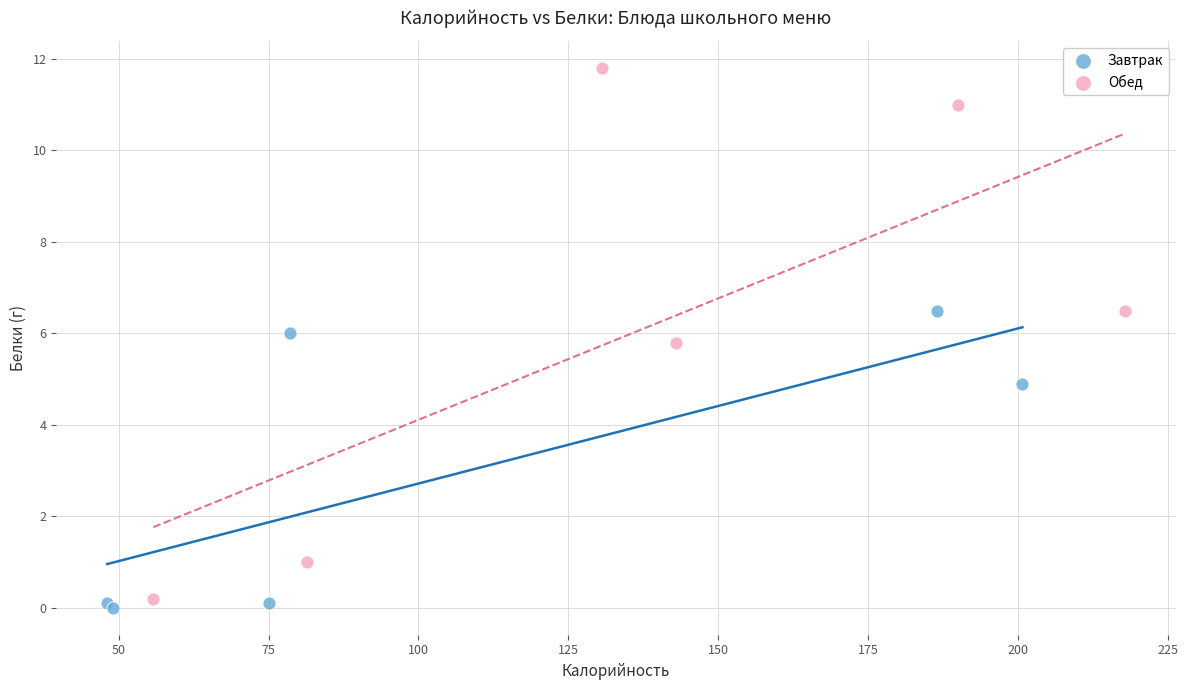

Which series has the widest spread of Y values?

Обед